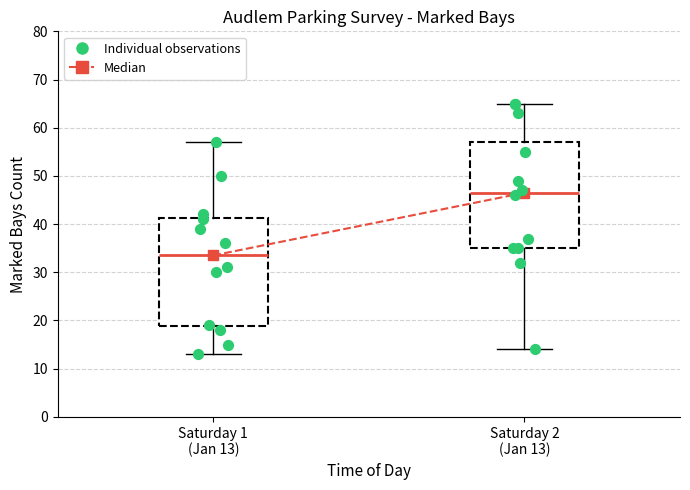

Reading left to right, read every box against the y-axis: the position of its median line, the range the box covers, and the ends of its whiskers. The values are not printed on the chart, so give them approximately, as read against the axis.

Saturday 1 (Jan 13): median 34, box 19 to 41, whiskers 13 to 57
Saturday 2 (Jan 13): median 47, box 35 to 57, whiskers 14 to 65